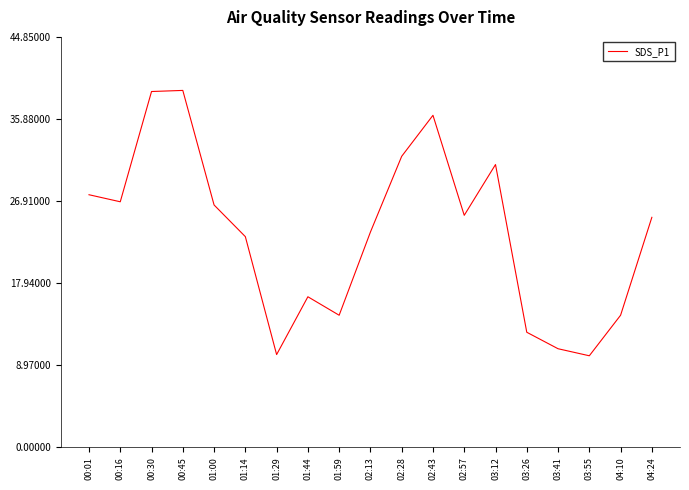

Count the number of values greater than 25.

10